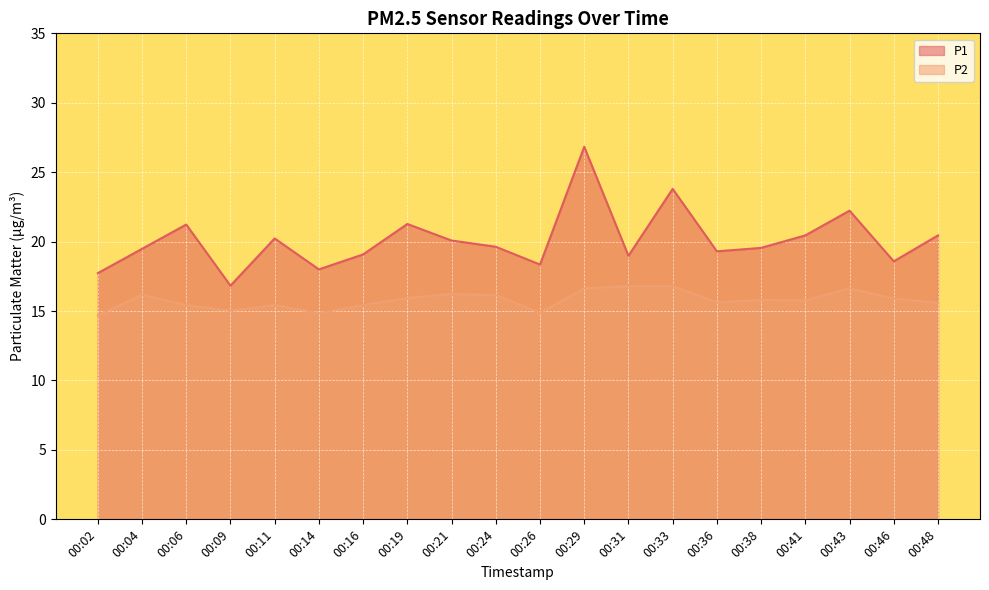

Is the value of P1 at 00:33 greater than the value of P2 at 00:48?

Yes